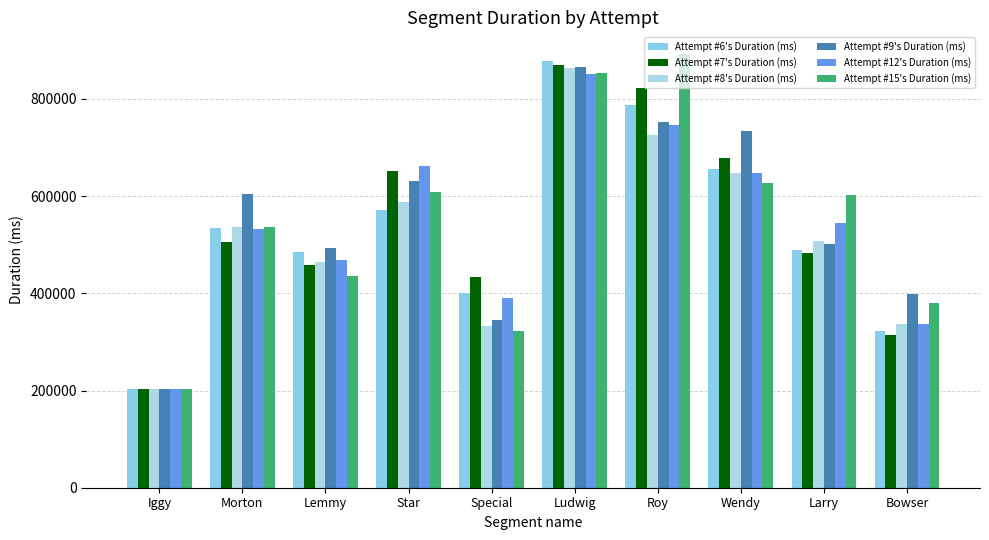

Rank the series by their maximum value, from highest to lowest.

Attempt #15's Duration (ms), Attempt #6's Duration (ms), Attempt #7's Duration (ms), Attempt #9's Duration (ms), Attempt #8's Duration (ms), Attempt #12's Duration (ms)